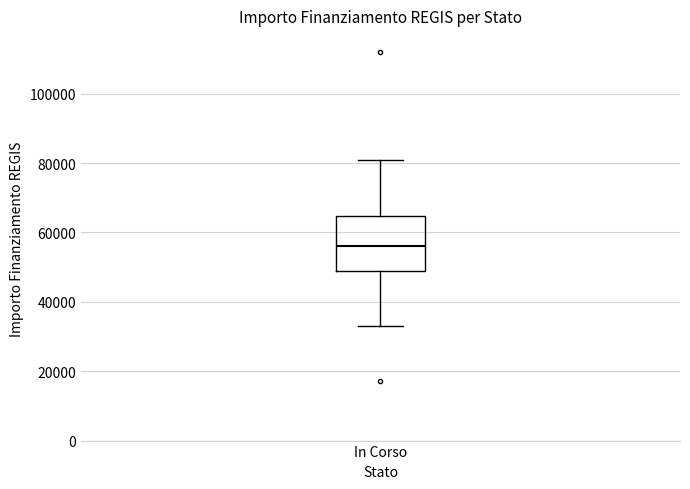

Where does the median line of the box for In Corso sit on the y-axis? The values are not printed on the chart, so give them approximately, as read against the axis.

56000